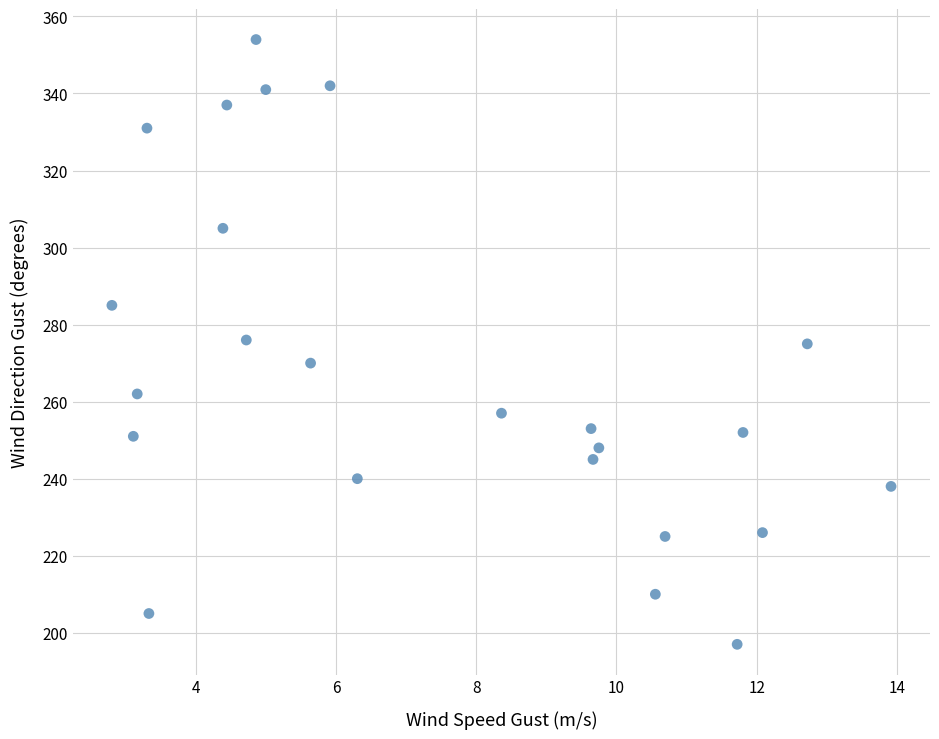

What is the range of Y values (max minus min)?

157